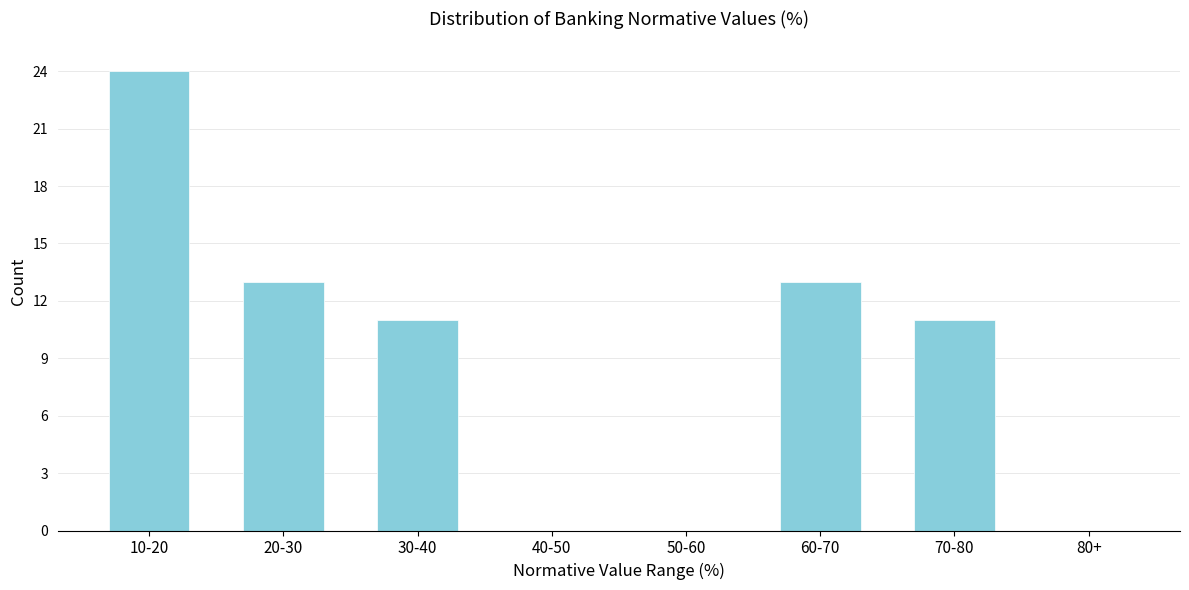

Reading left to right, list all the values displayed in this chart.

10-20=24	20-30=13	30-40=11	40-50=0	50-60=0	60-70=13	70-80=11	80+=0